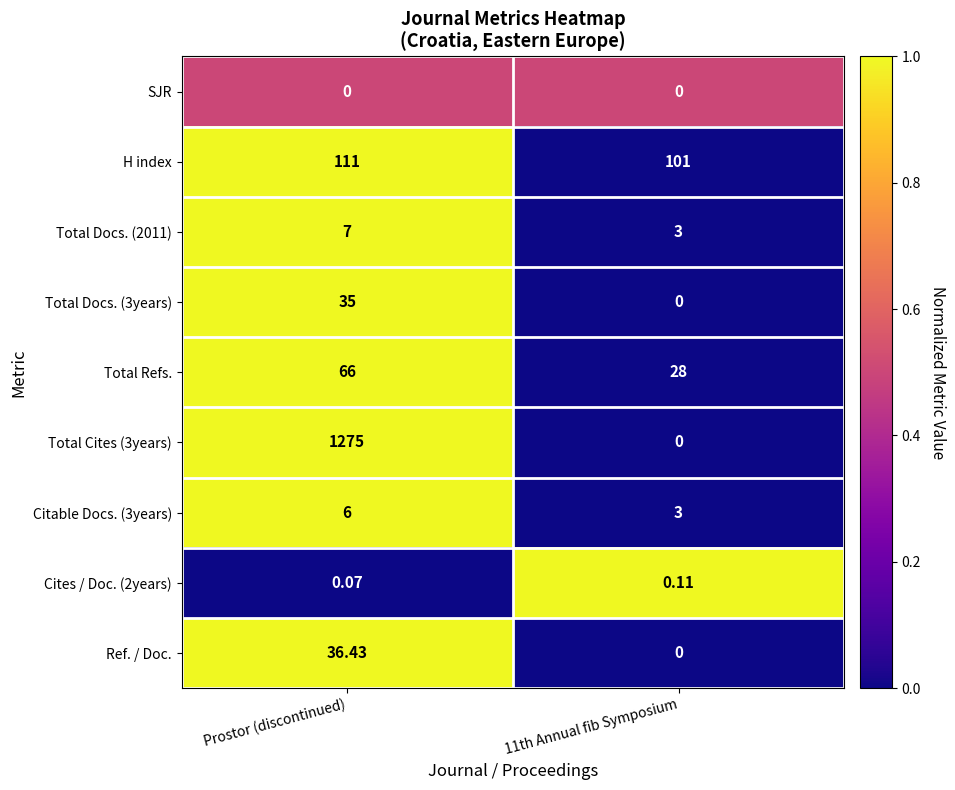

Where does the Ref. / Doc. series first go above 36?

Prostor (discontinued)